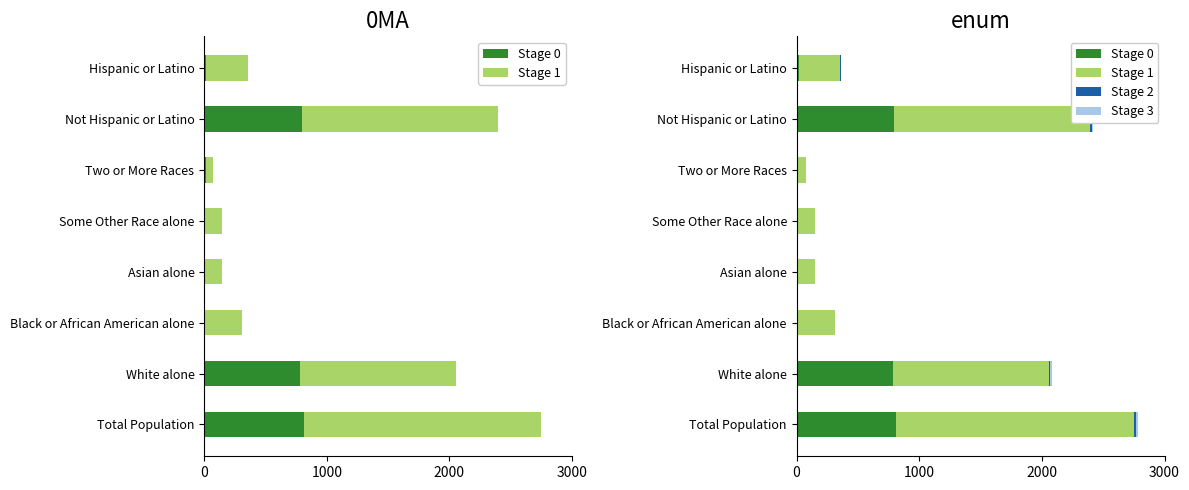

Are the bars horizontal?

Yes